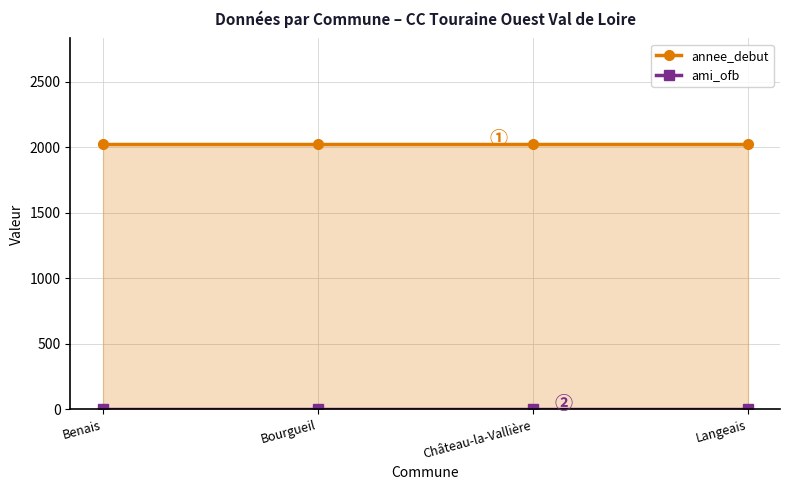

At Benais, list the series in order from smallest to largest.

ami_ofb, annee_debut